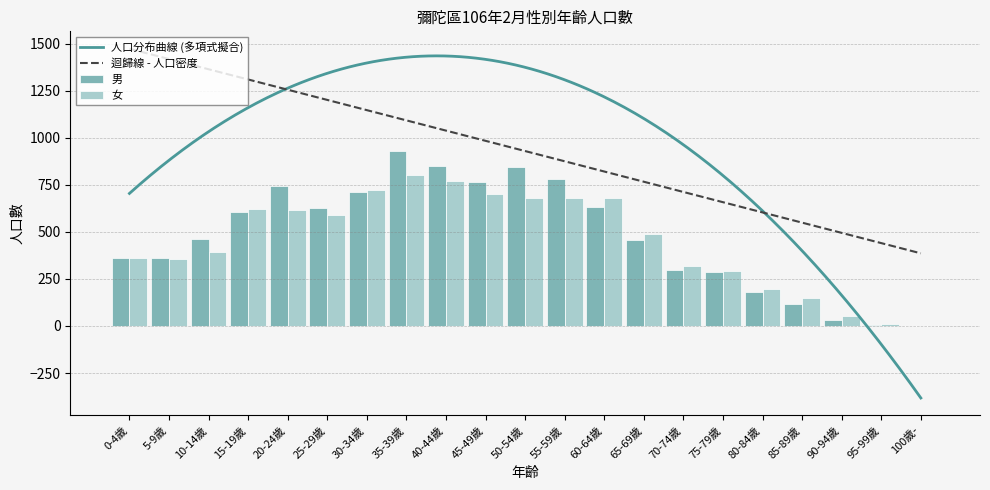

How many data points does each series have?

21